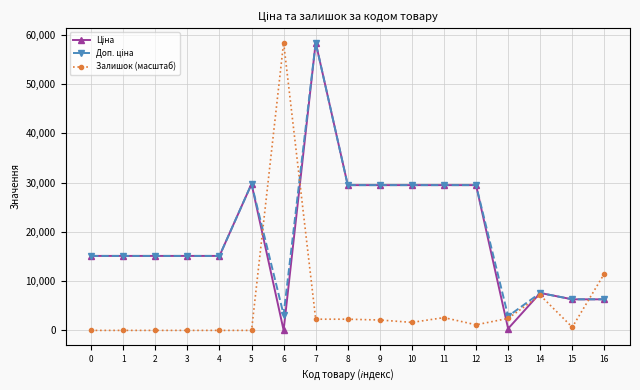

How many series are shown in this chart?

3